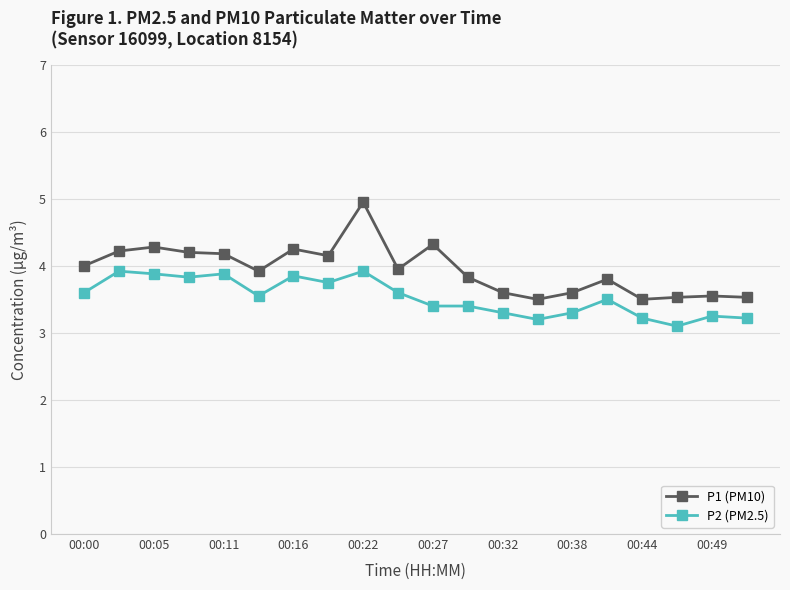

True or false: P1 (PM10) and P2 (PM2.5) cross at least once.

False